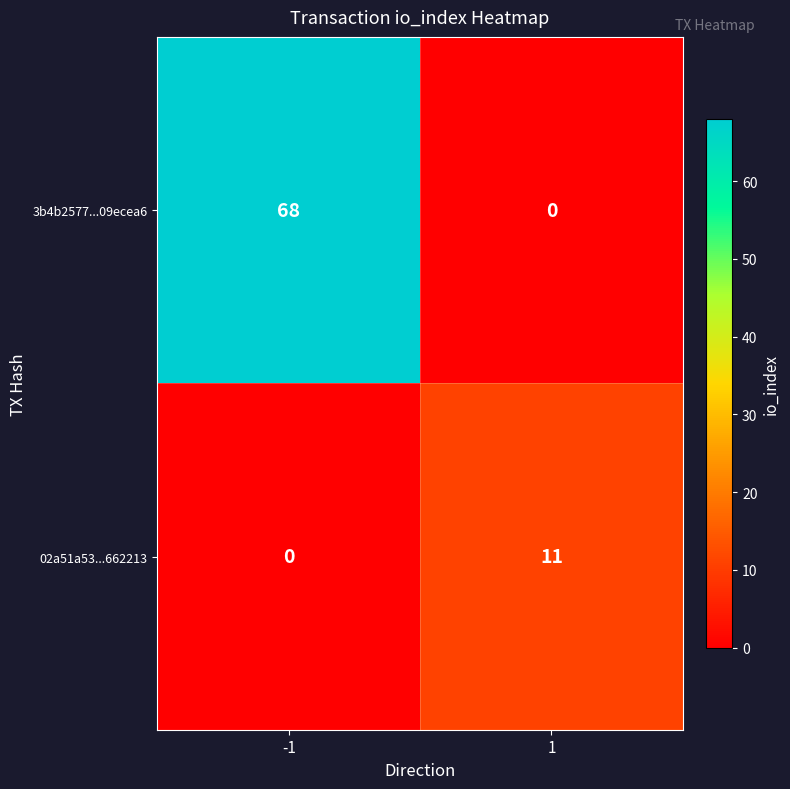

What is the average value of the 02a51a53...662213 series?

6